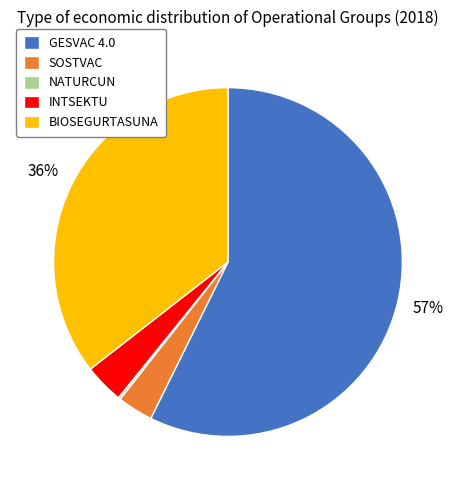

To the nearest percent, what is the average slice percentage?

20%